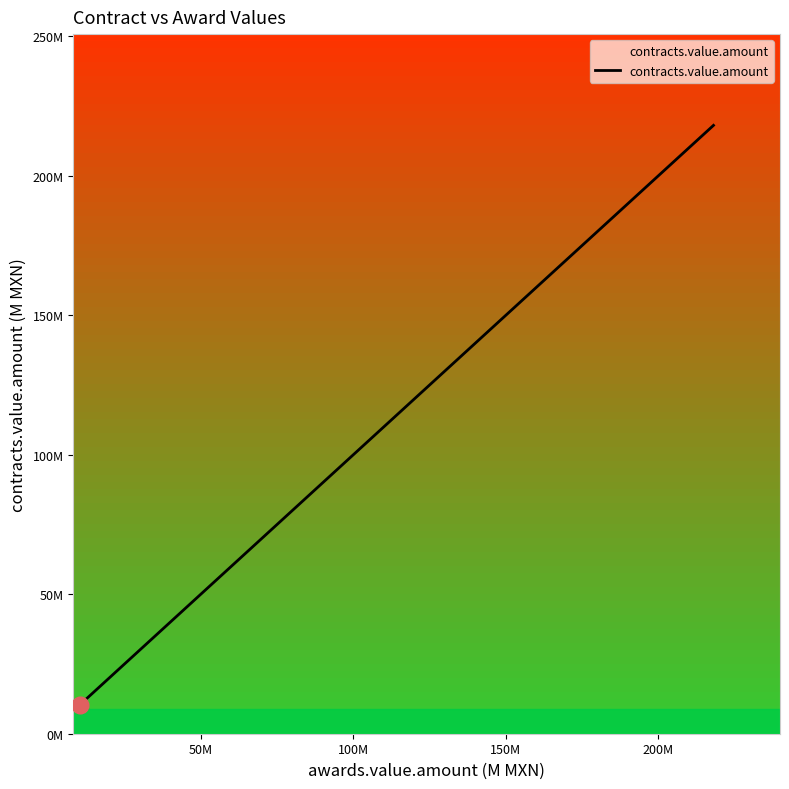

Does the chart have visible grid lines?

No